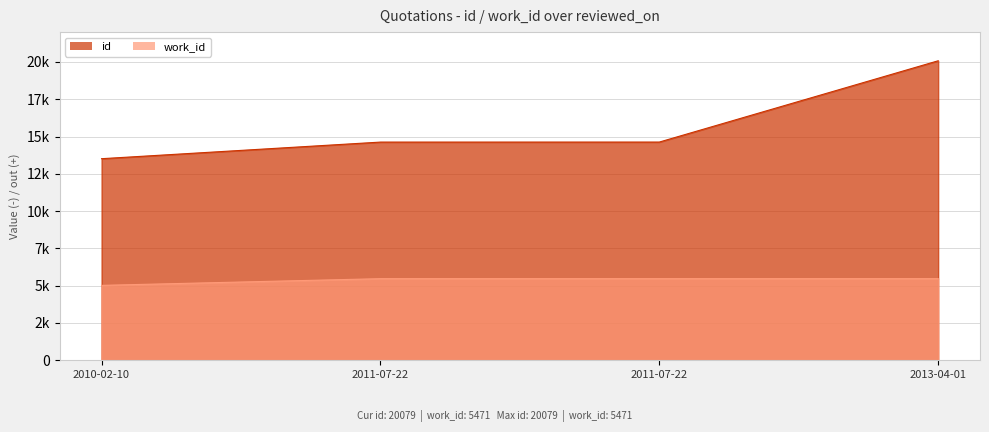

Where is work_id nearest to the value 5246?

2010-02-10